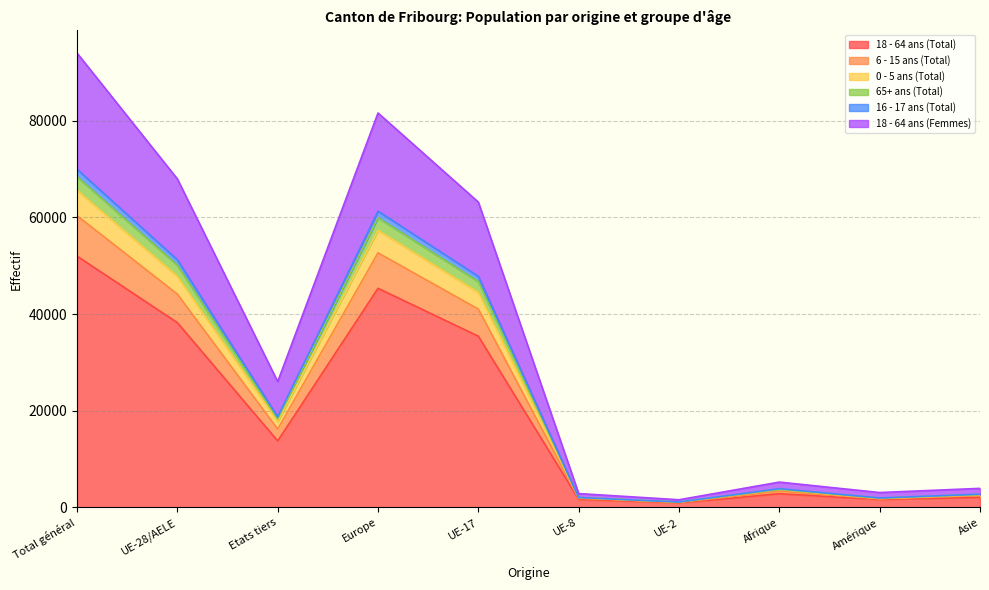

What is the minimum value shown in the chart?

943